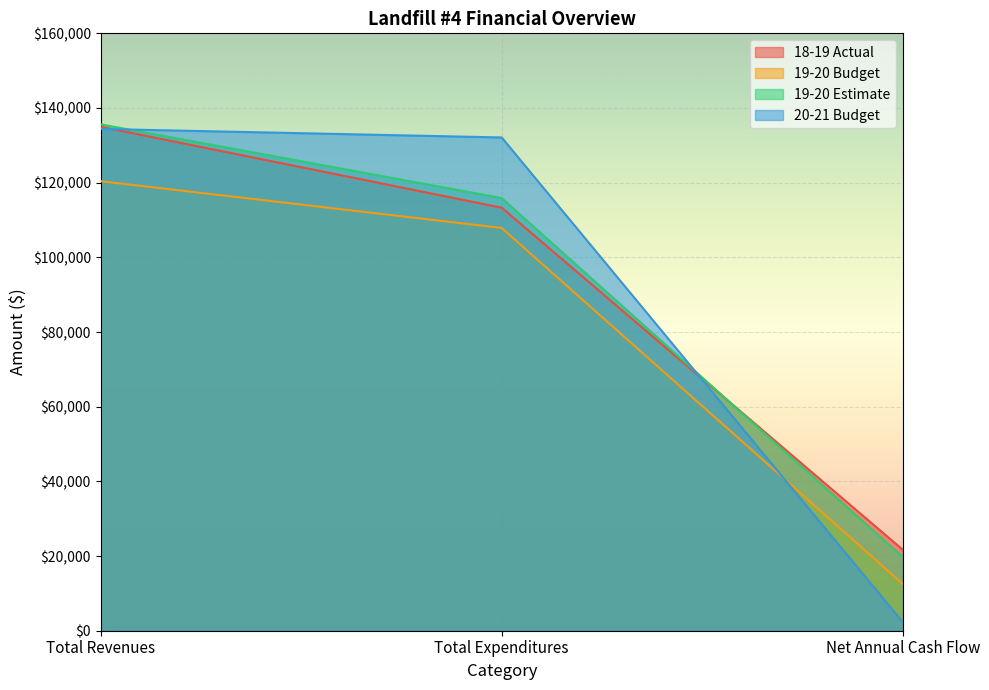

What is the difference between the 18-19 Actual values at Total Expenditures and Total Revenues?

21685